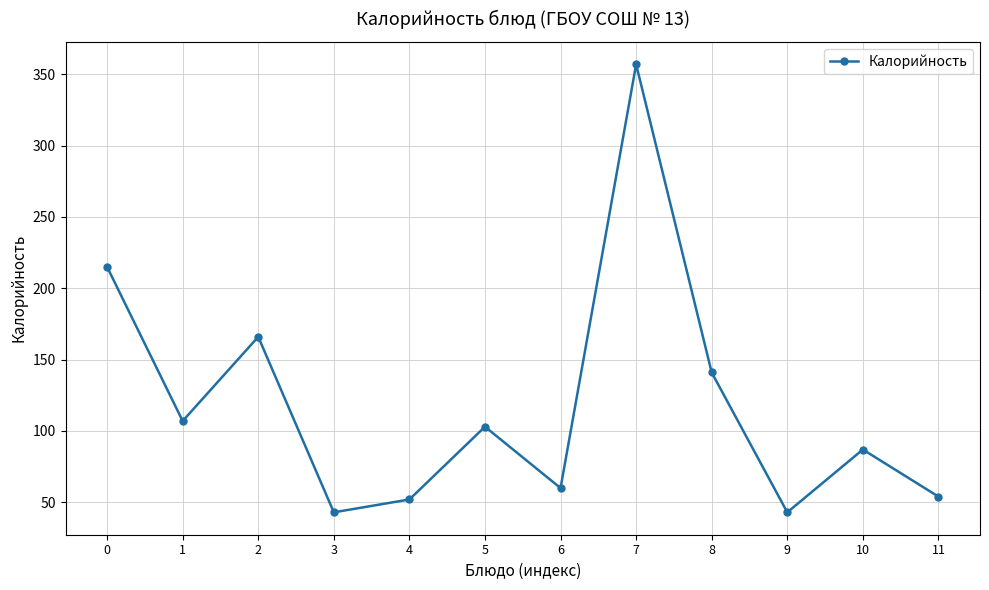

What is the difference between the values at 5 and 7?

254